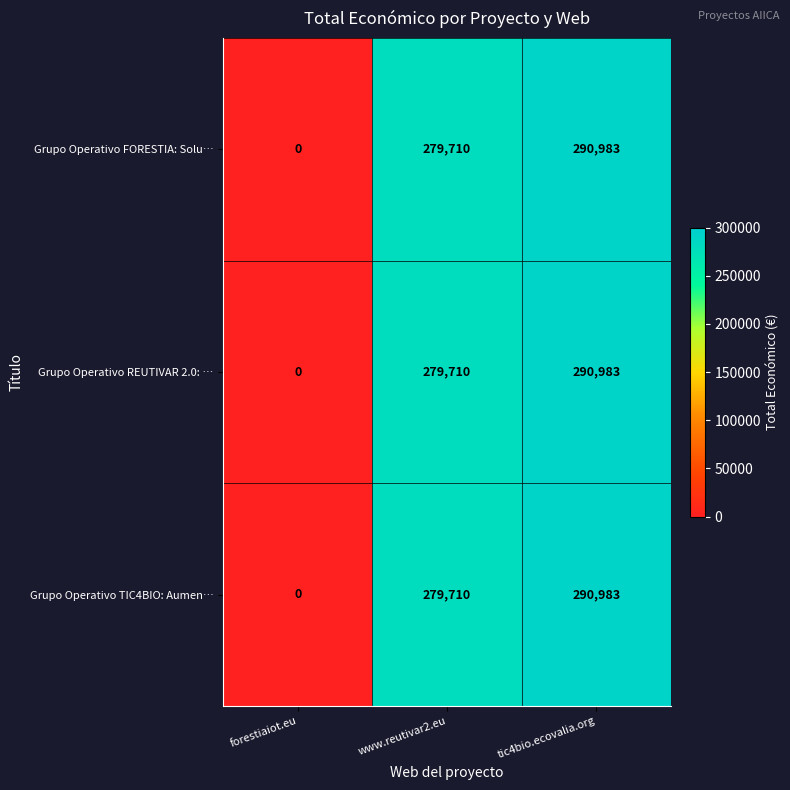

What is the sum of the Grupo Operativo FORESTIA: Solu… values at www.reutivar2.eu and tic4bio.ecovalia.org?

570693